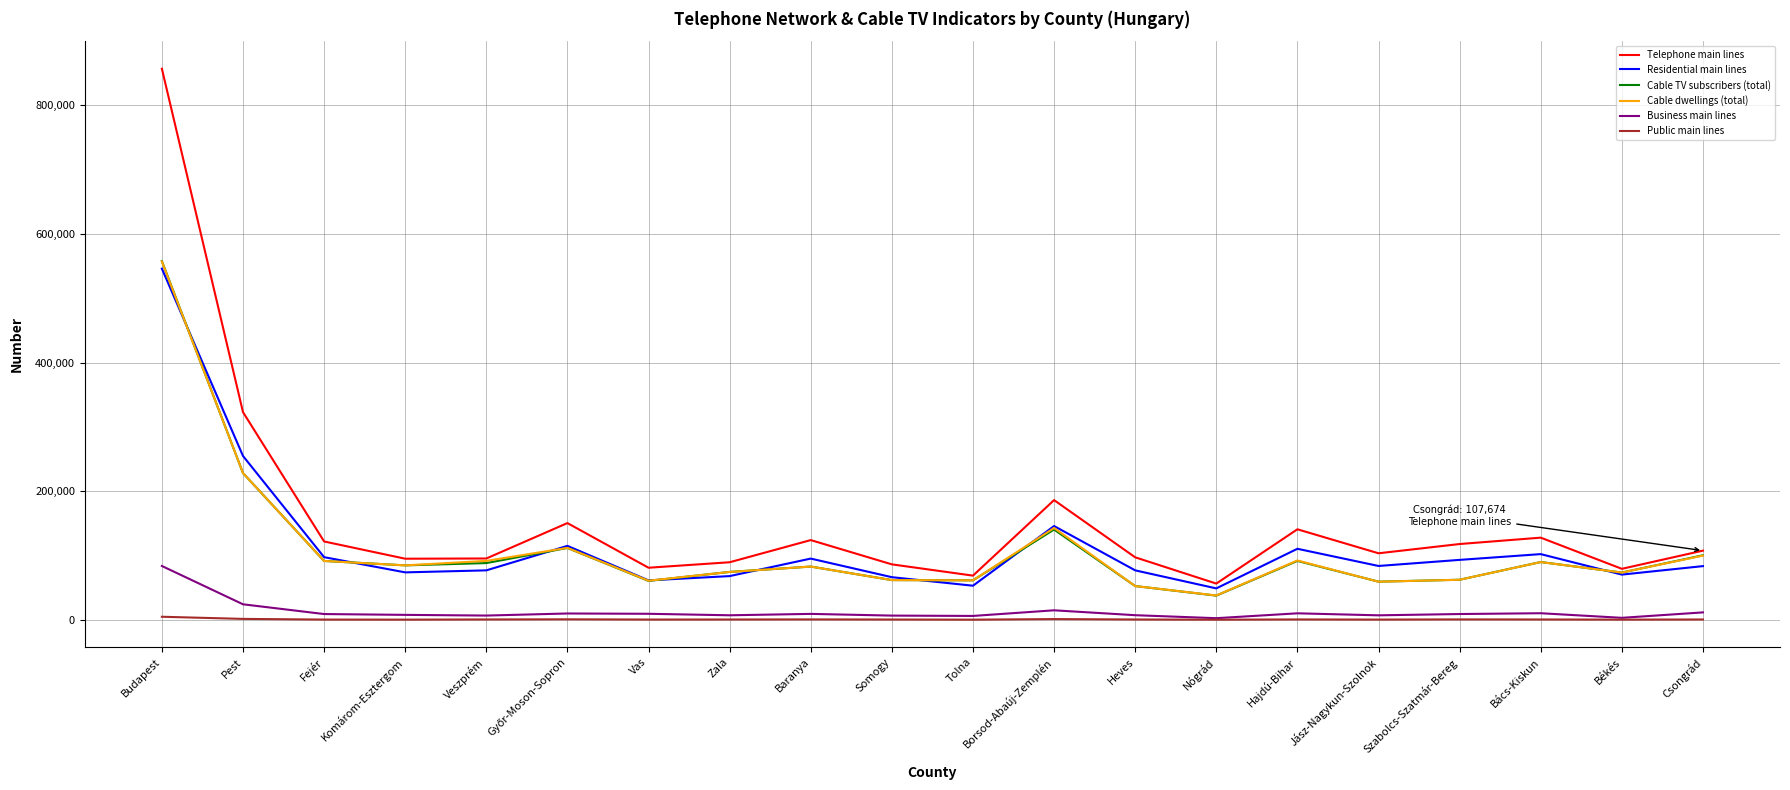

At which category does the chart reach its peak across all series?

Budapest